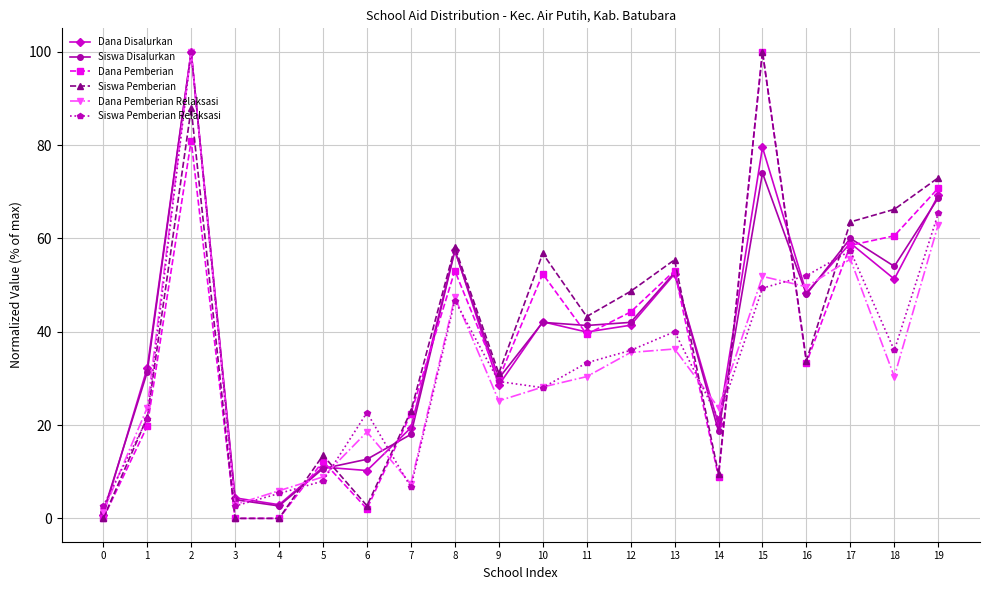

In Dana Pemberian Relaksasi, how many points are lower than both neighbors (excluding endpoints)?

6